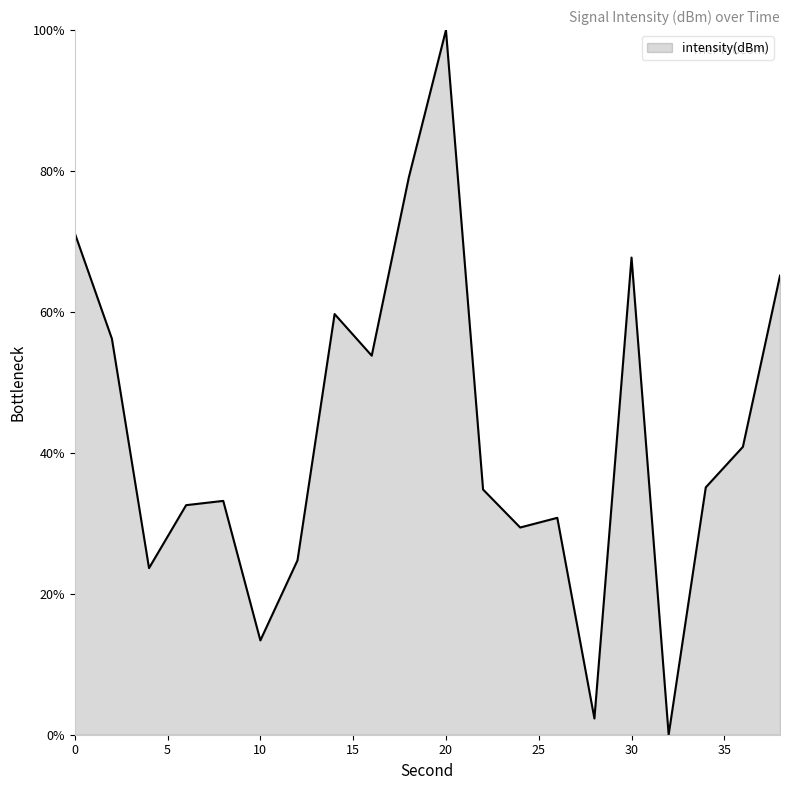

What is the maximum value shown in the chart?

100.0